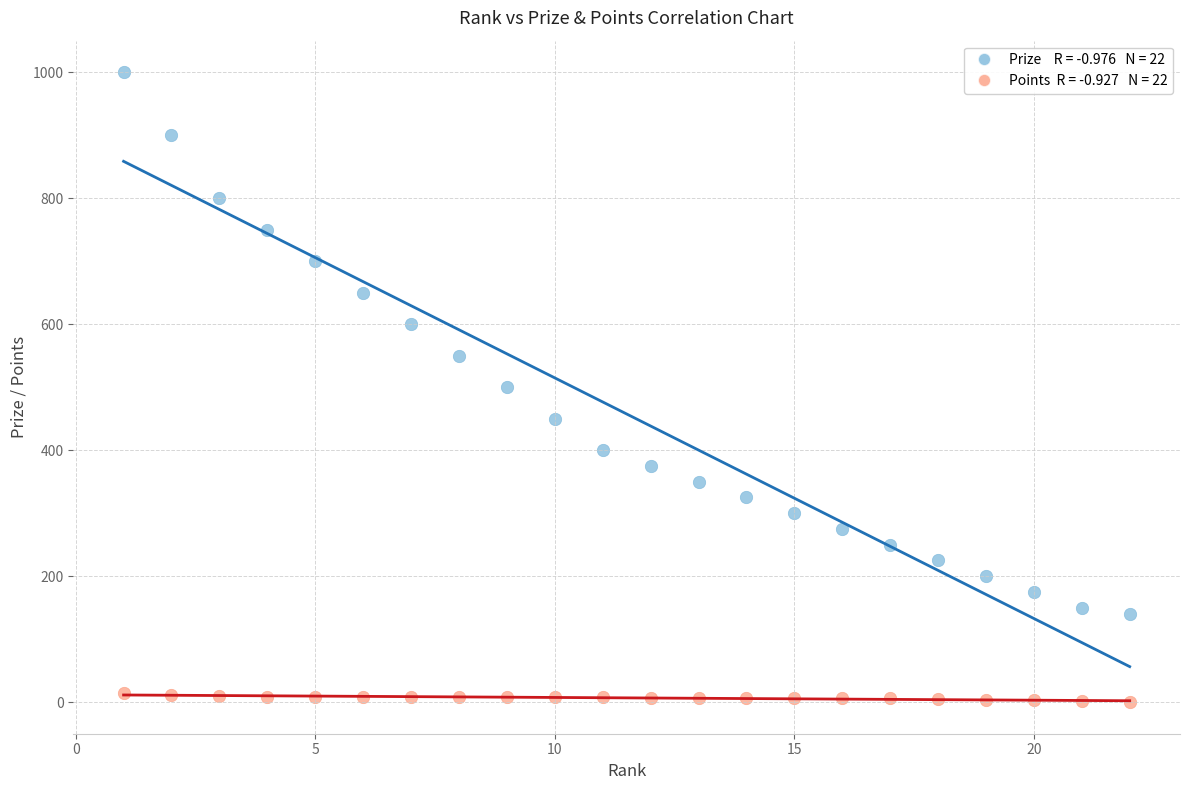

How many data points are displayed?

44